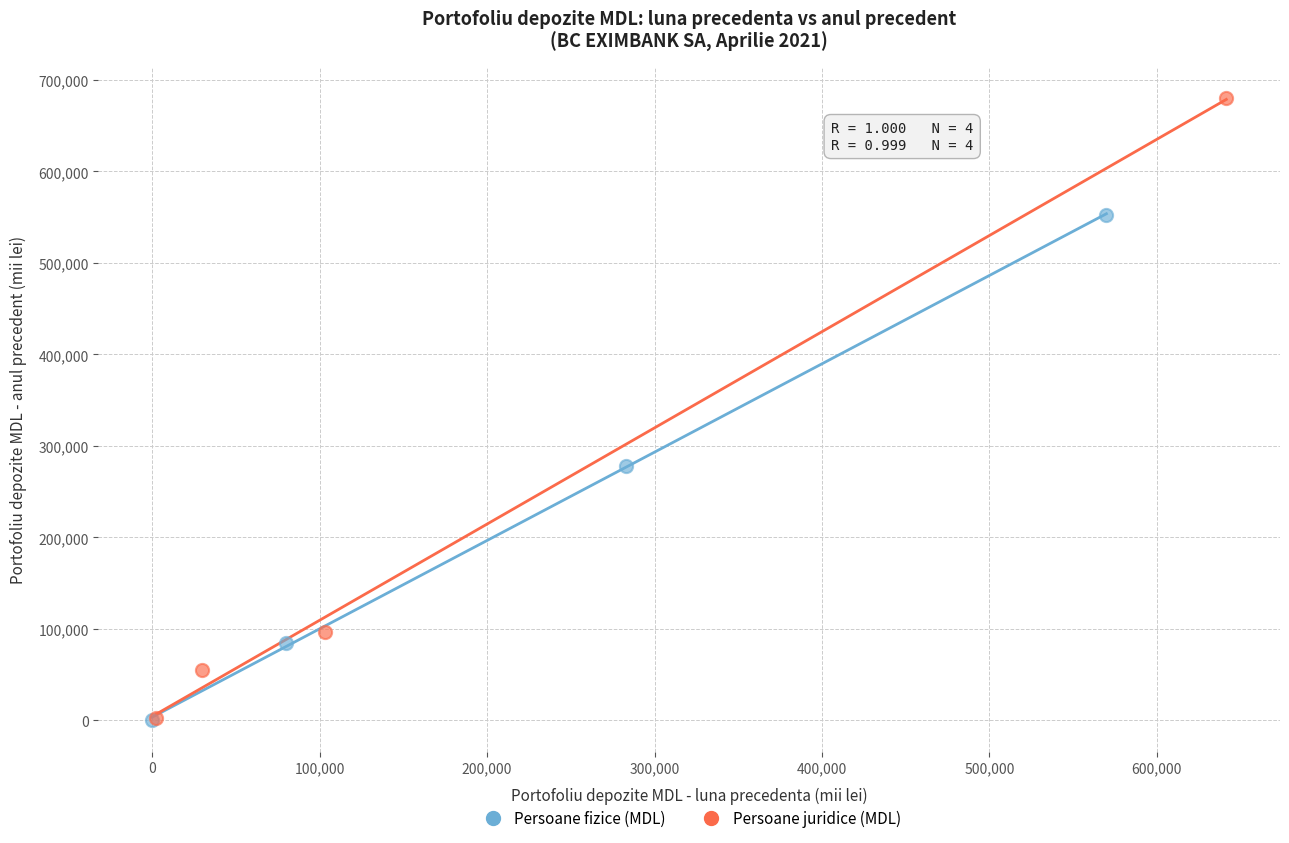

Which series contains the highest Y value?

Persoane juridice (MDL)